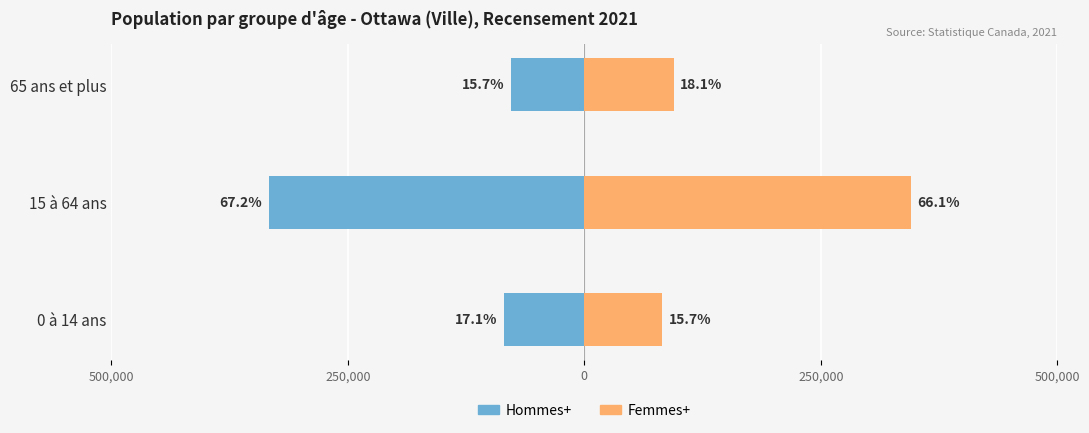

Reading left to right, list all the values displayed in this chart.

Hommes+: -84820	-333520	-77700
Femmes+: 82105	344850	94455